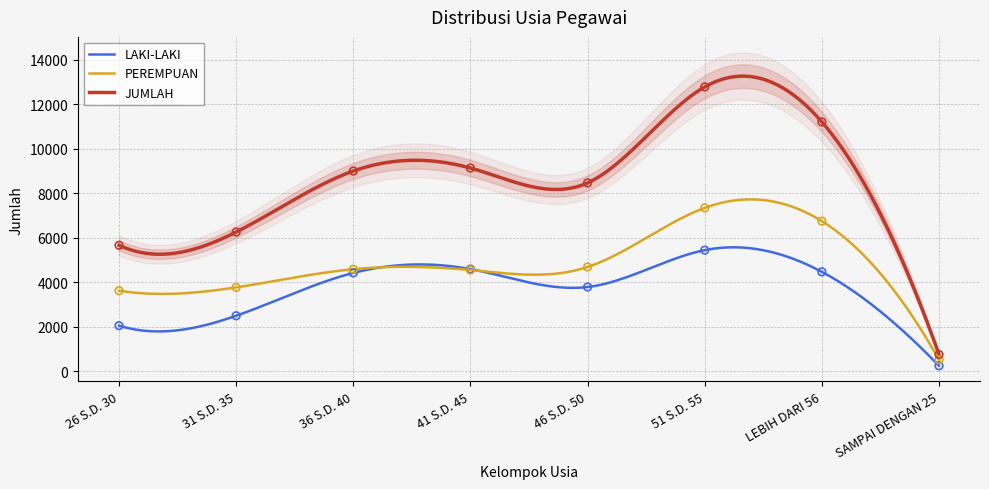

Is the value of LAKI-LAKI at 36 S.D. 40 greater than the value of JUMLAH at 36 S.D. 40?

No